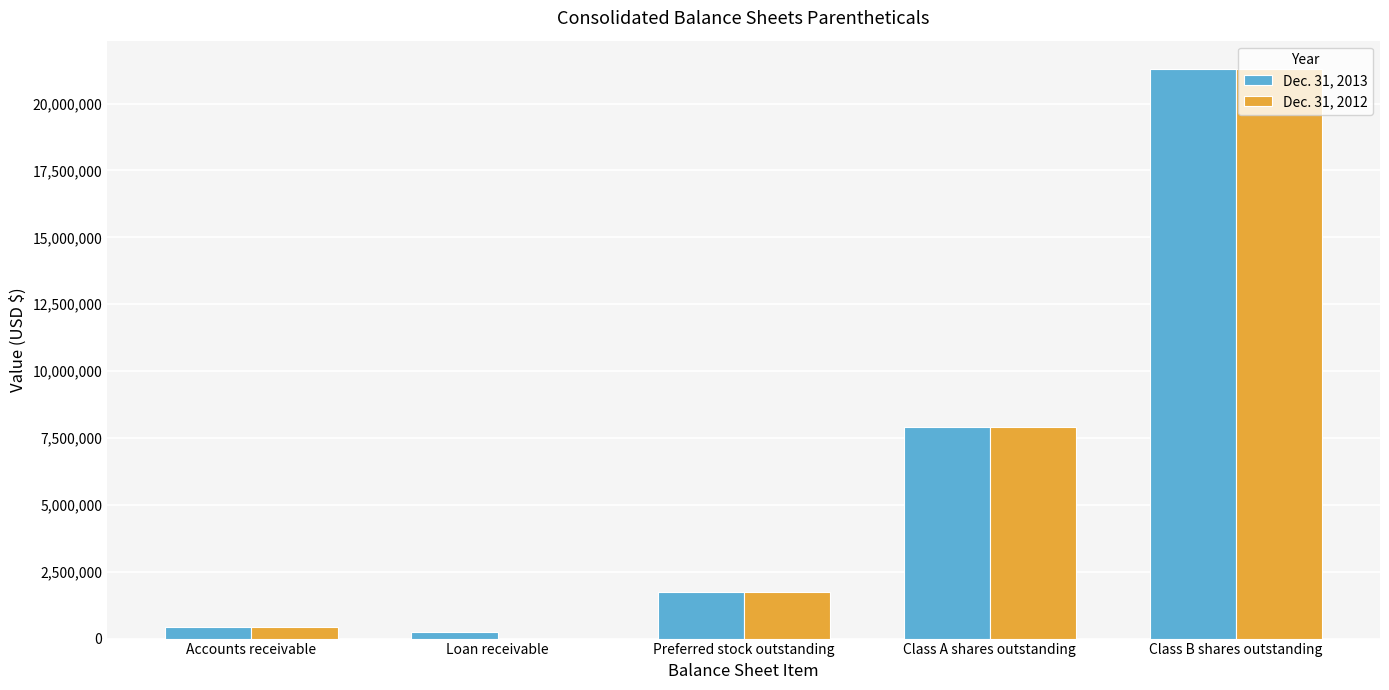

Reading left to right, transcribe all the data shown in this chart.

Dec. 31, 2013: 449747	260000	1752823	7913023	21286344
Dec. 31, 2012: 428953	0	1752823	7913023	21286344